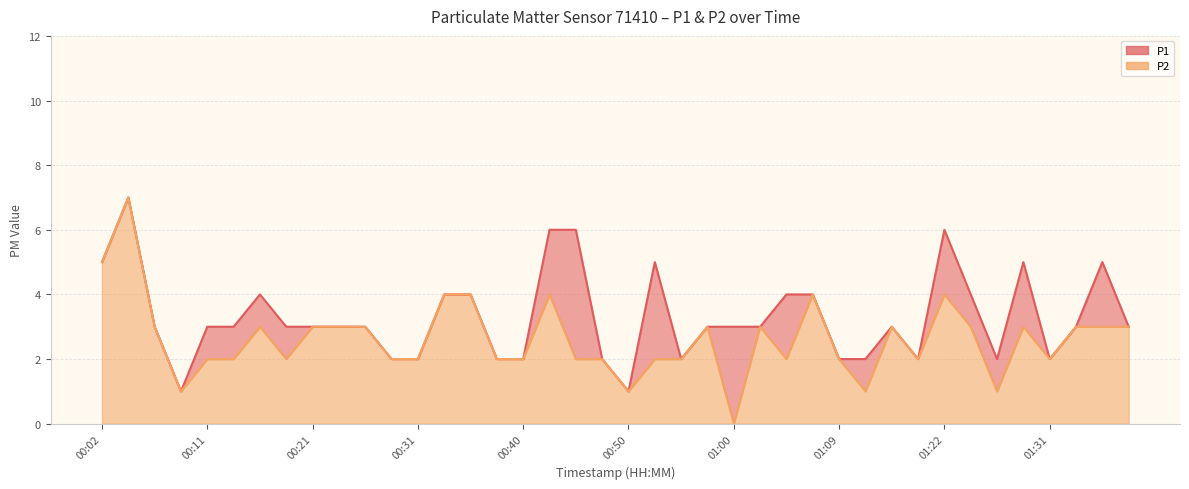

What is the highest value of the P2 series?

7